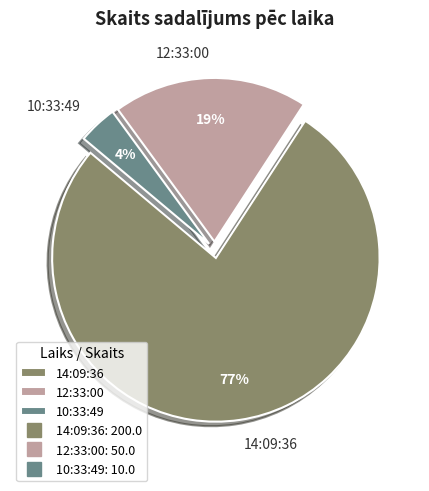

To the nearest percent, what portion does 12:33:00 represent?

19%